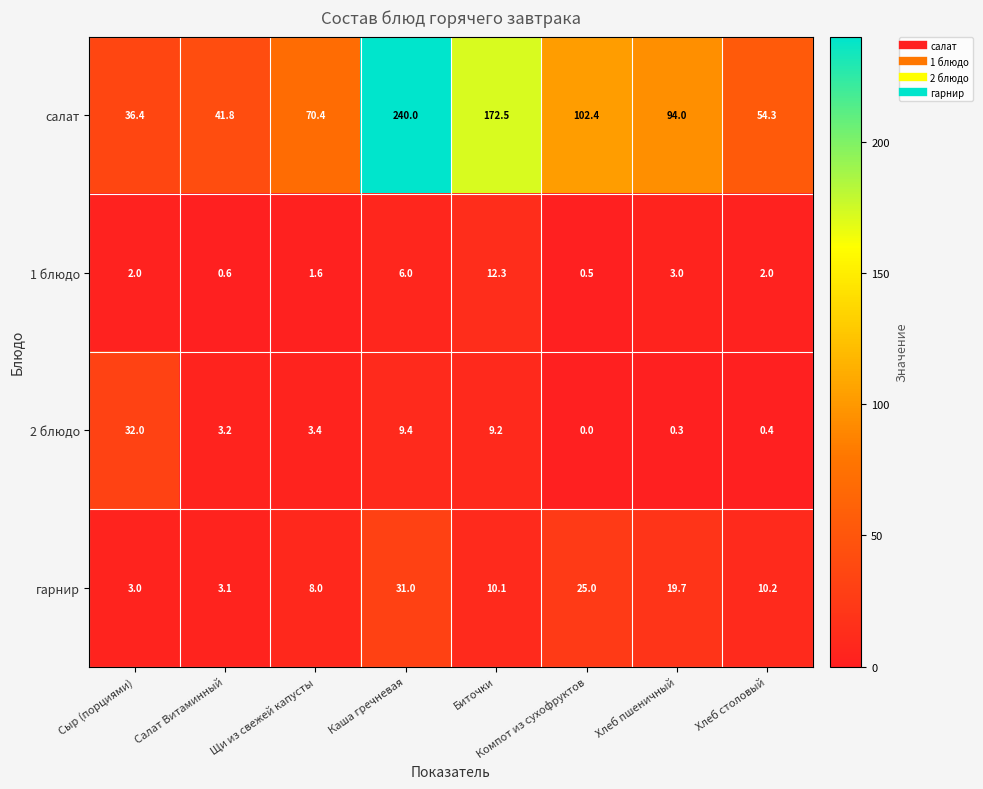

Rank the series at Каша гречневая from highest to lowest value.

салат, гарнир, 2 блюдо, 1 блюдо